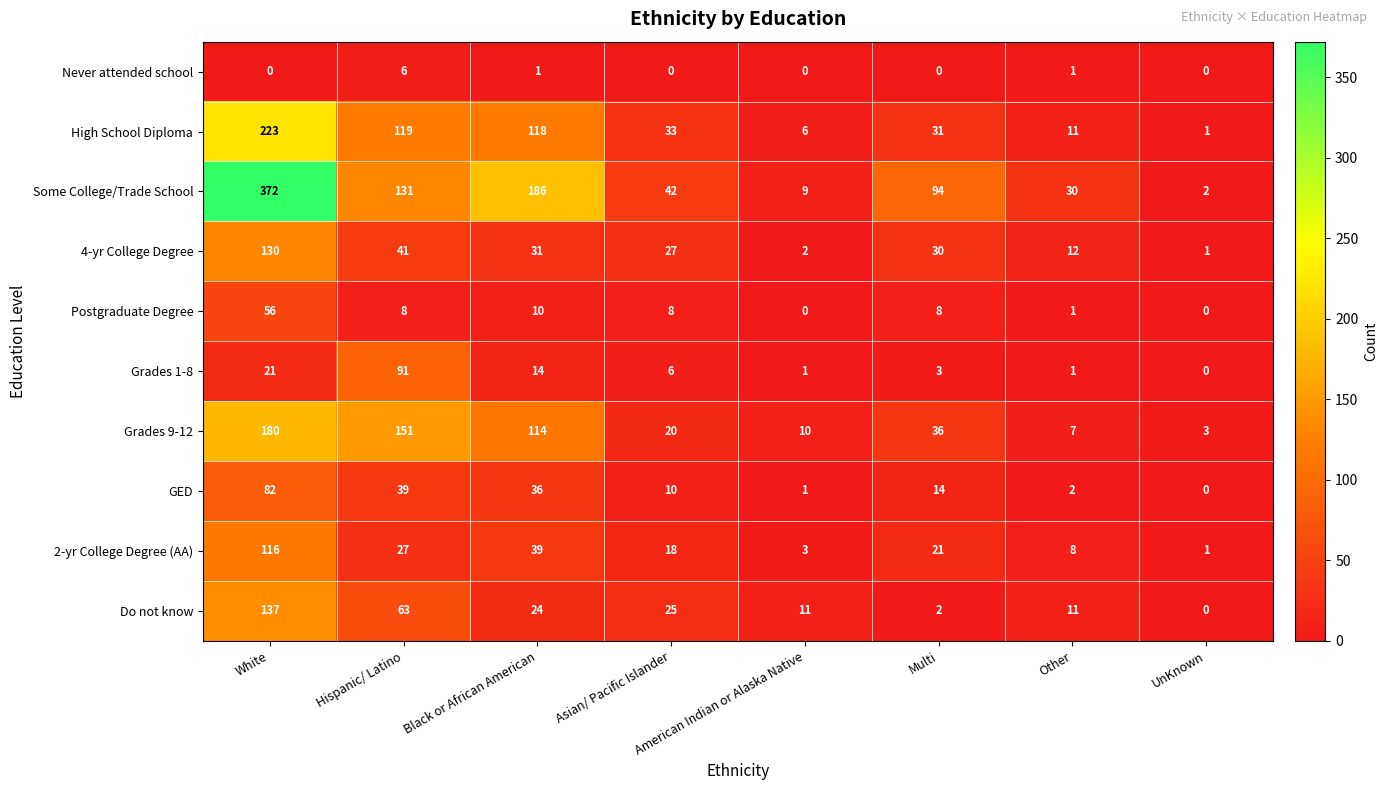

What value does the 2-yr College Degree (AA) series have at Asian/ Pacific Islander?

18